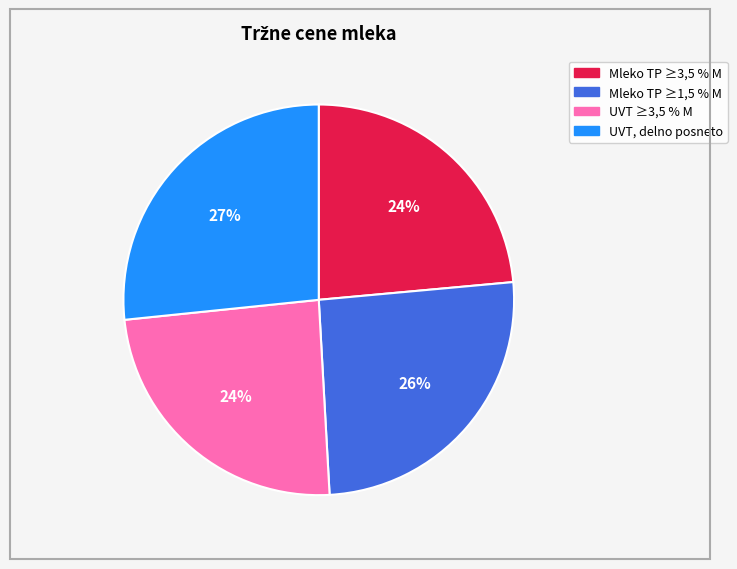

To the nearest percent, what is the average slice percentage?

25%